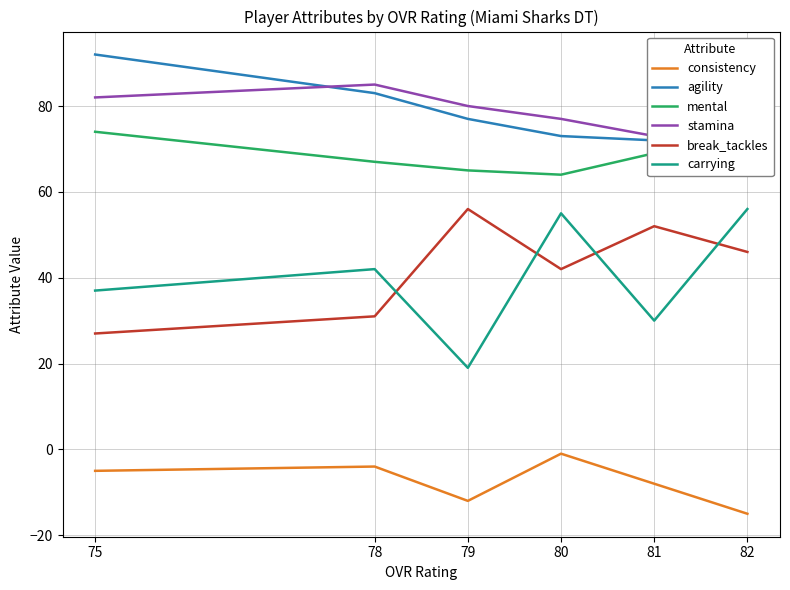

True or false: break_tackles and stamina cross at least once.

False